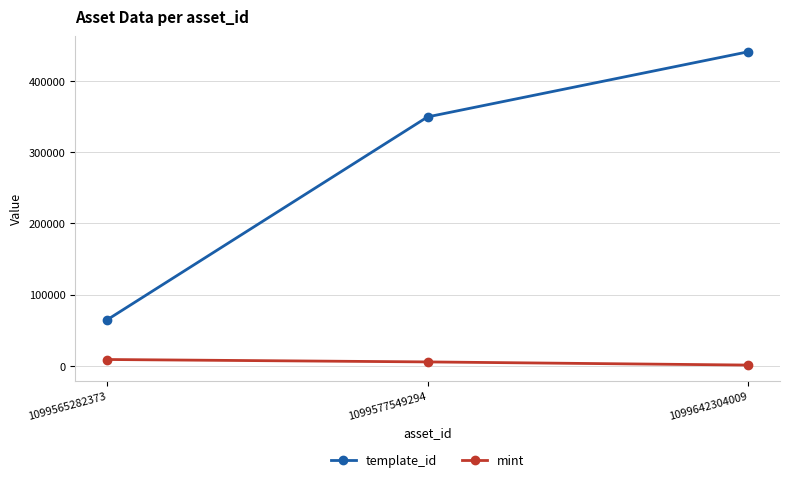

How many lines are shown in the chart?

2